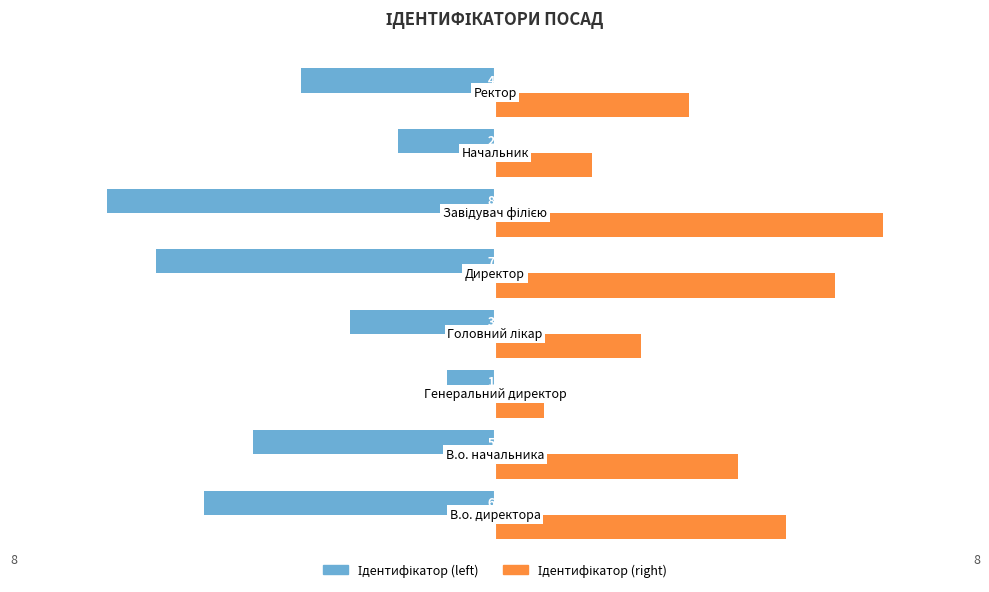

What is the minimum value shown in the chart?

-8